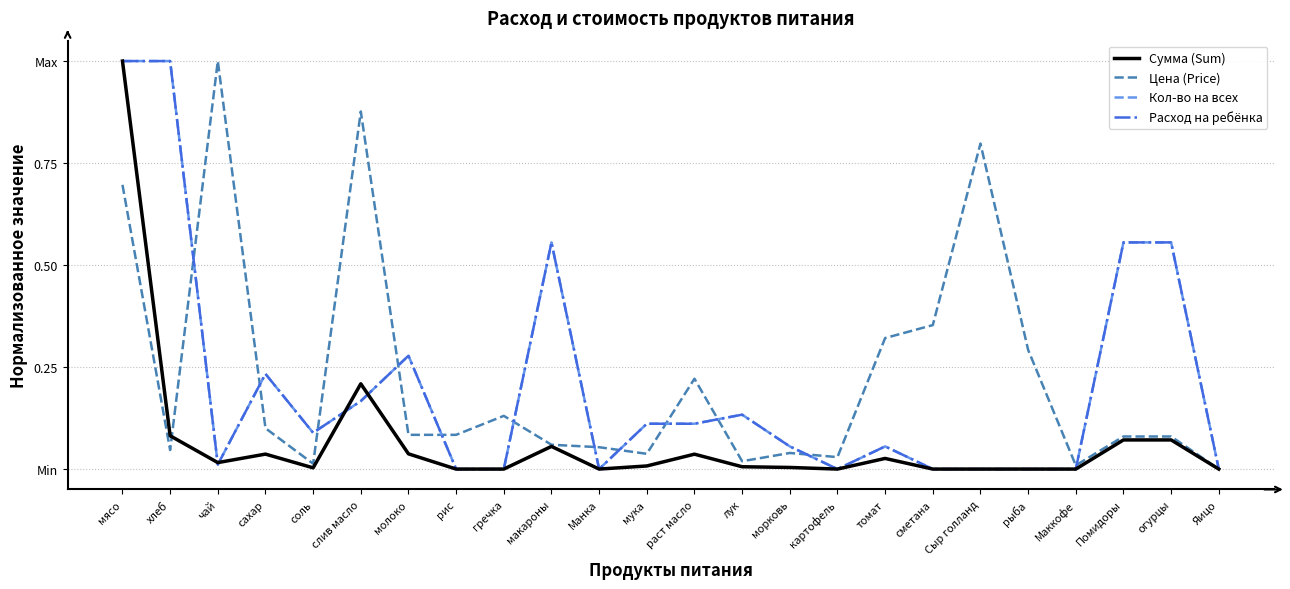

Rank the series at чай from lowest to highest value.

Кол-во на всех, Расход на ребёнка, Сумма (Sum), Цена (Price)